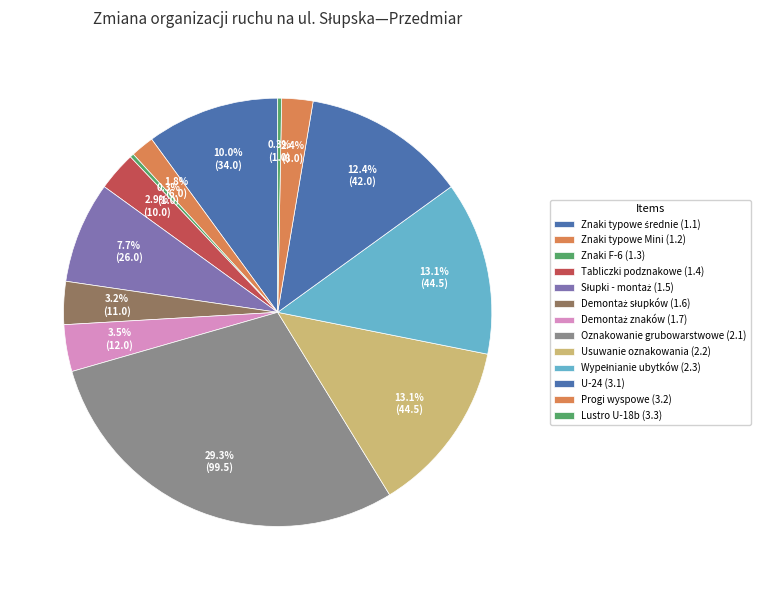

Is it true that Znaki F-6 (1.3) is 7% of the pie?

False